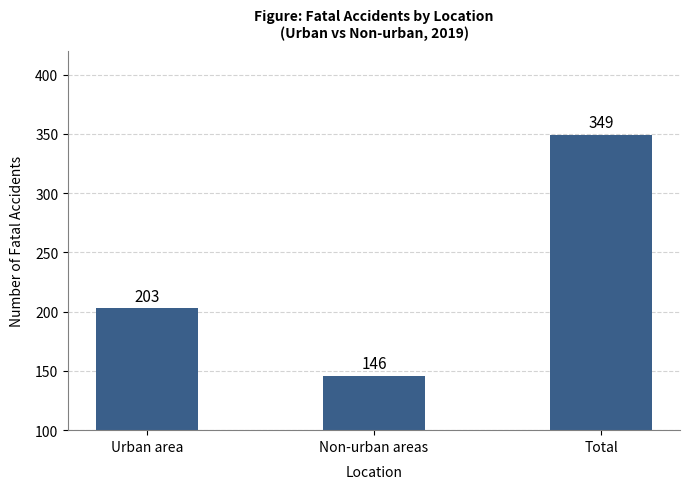

Count the number of data series in this chart.

1